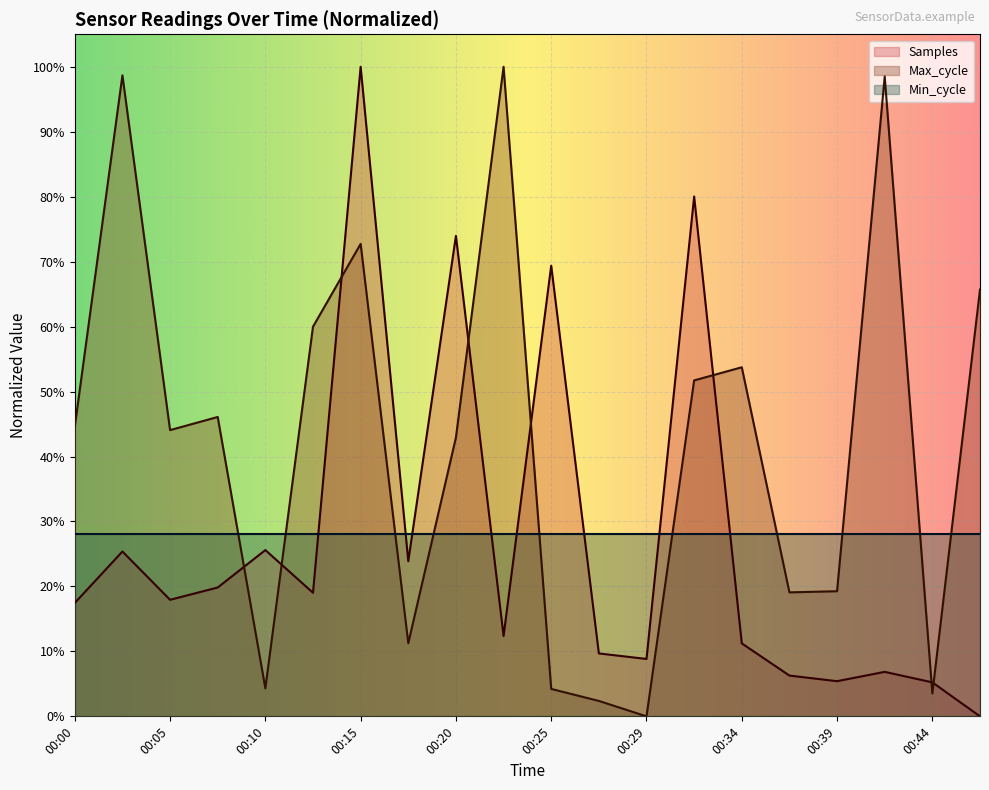

List the labels in order of Max_cycle value, smallest first.

00:29, 00:27, 00:44, 00:25, 00:10, 00:17, 00:37, 00:39, 00:20, 00:05, 00:00, 00:07, 00:32, 00:34, 00:12, 00:47, 00:15, 00:42, 00:03, 00:22